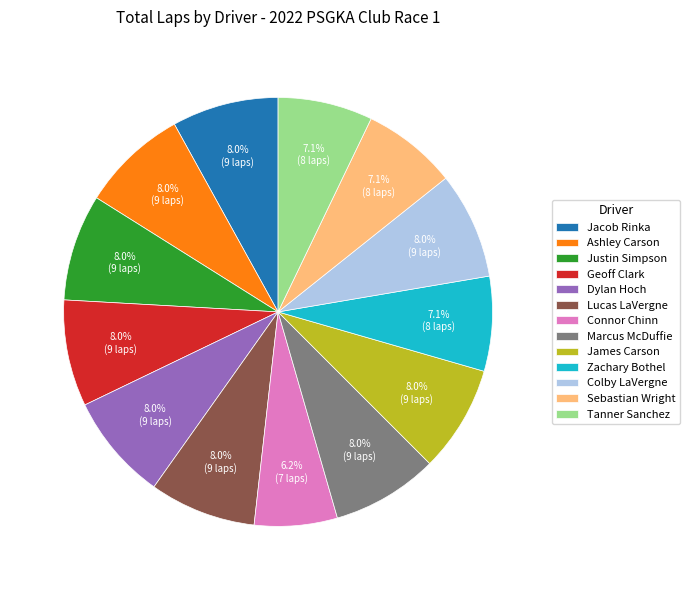

Is there any slice that represents more than half of the pie?

No